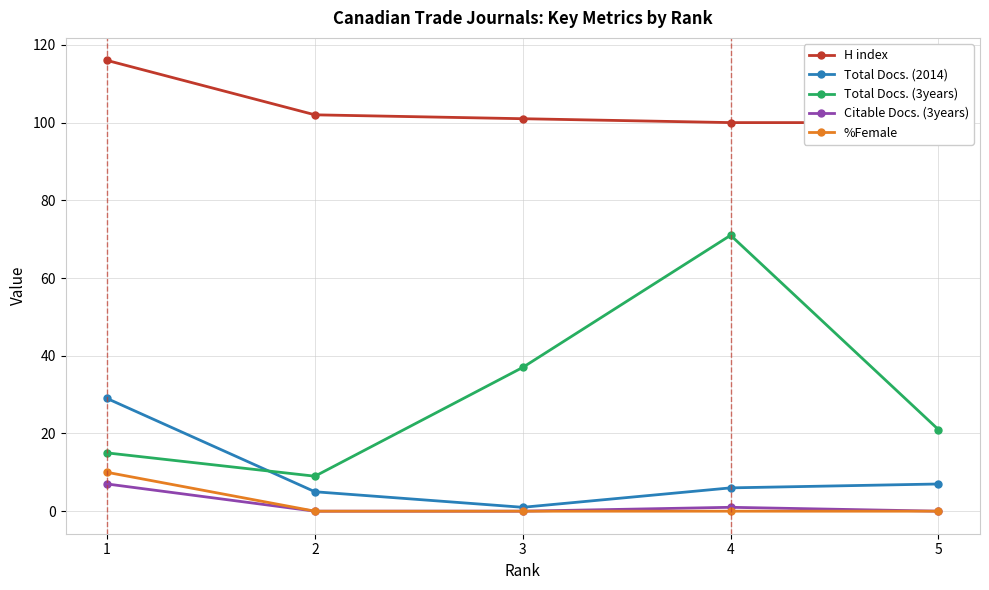

True or false: H index has more than 2 interior local peaks.

False